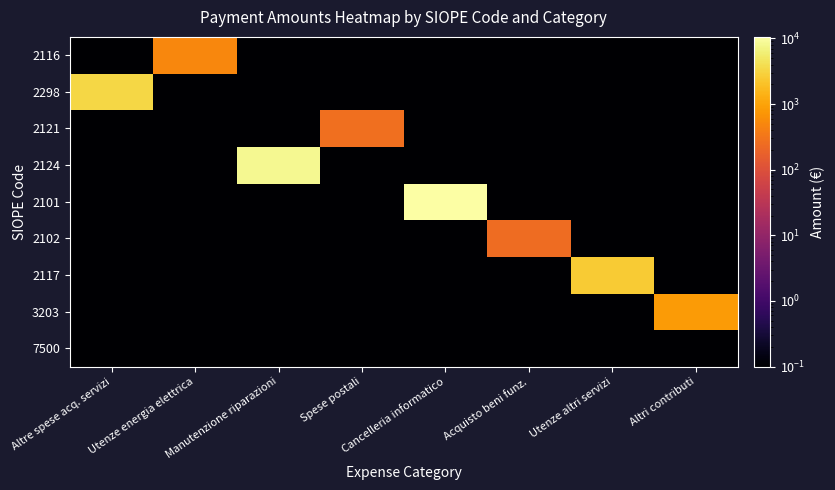

Between Acquisto beni funz. and Utenze altri servizi, which is larger?

Acquisto beni funz.